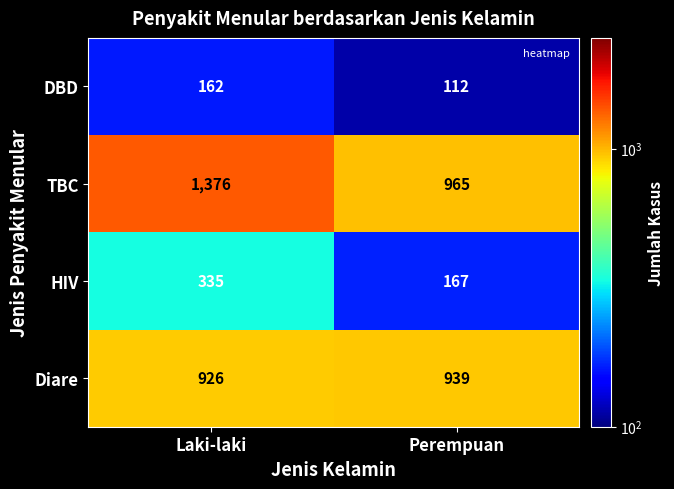

The Diare series shows 1271 at Perempuan. True or false?

False